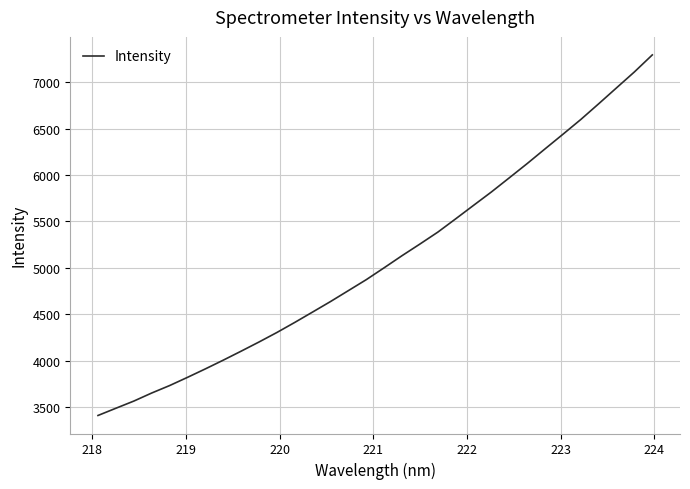

What is the difference between the maximum and minimum values?

3885.0